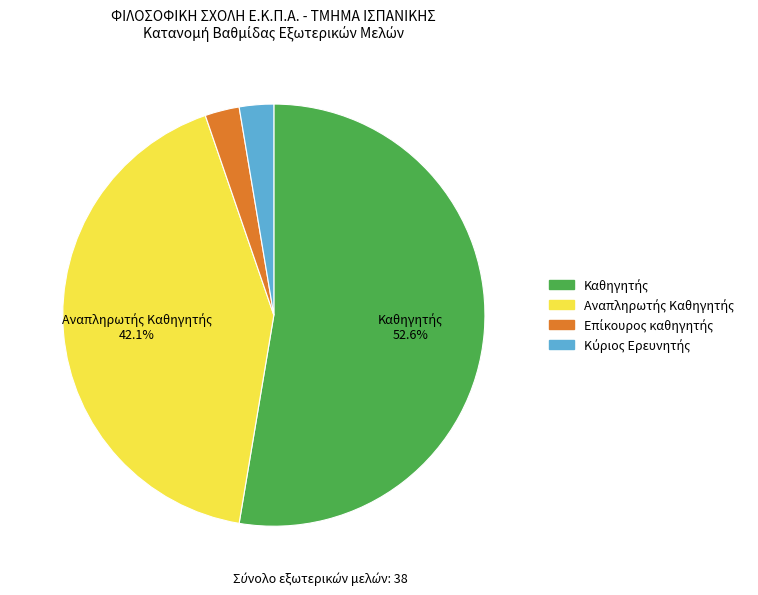

Does any single category account for the majority?

Yes